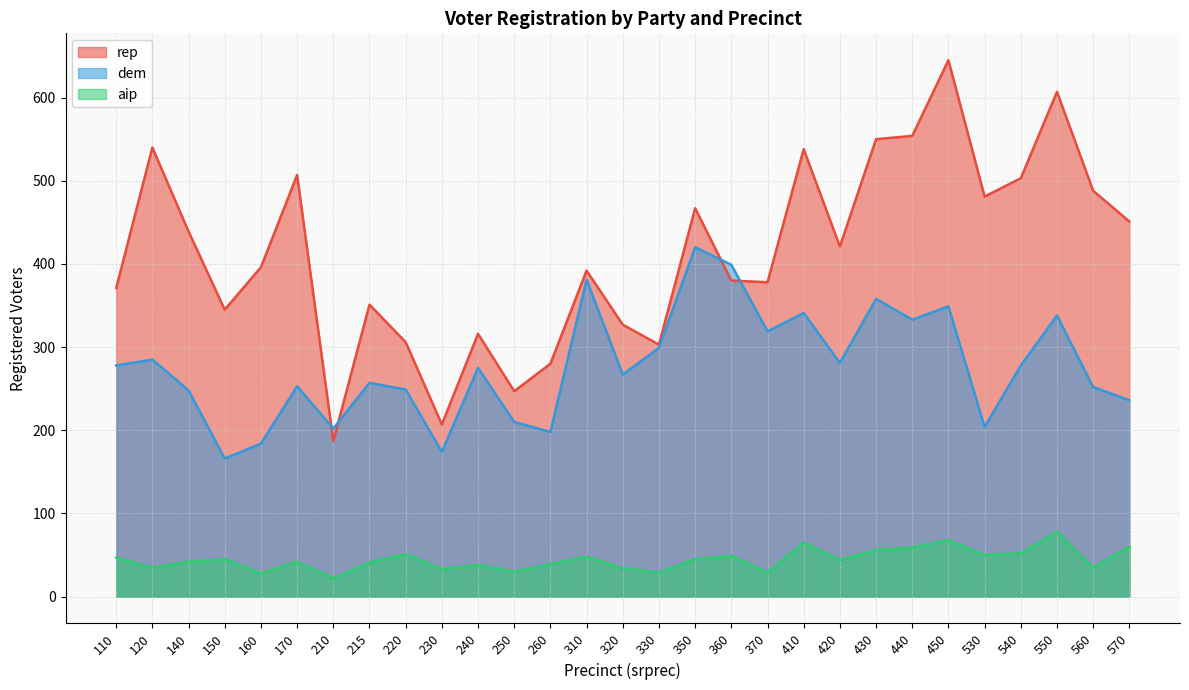

Does the chart display data point markers on the line(s)?

No